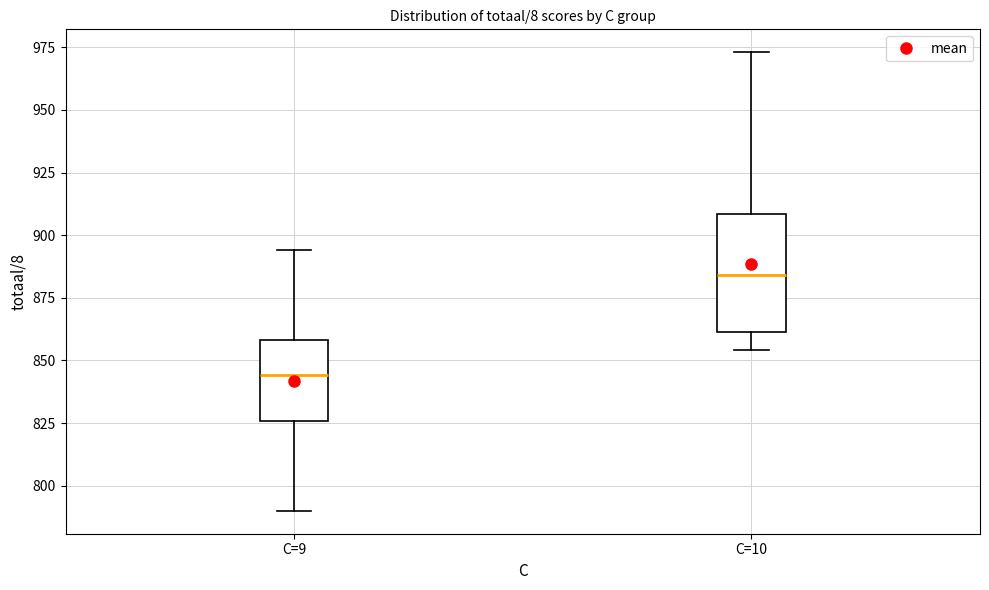

Which box's median line is the lowest?

C=9